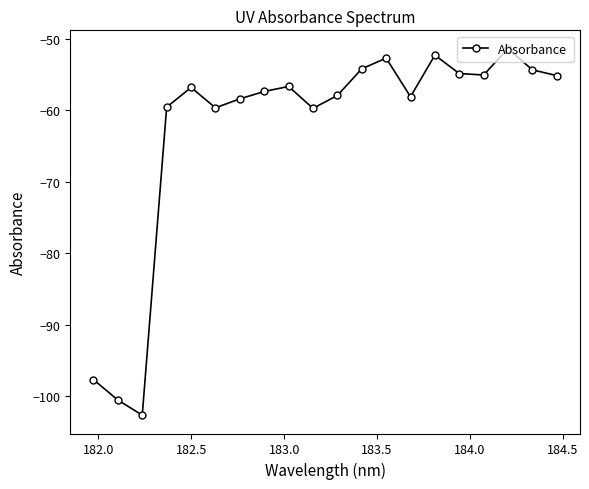

What is the smallest value displayed?

-102.6